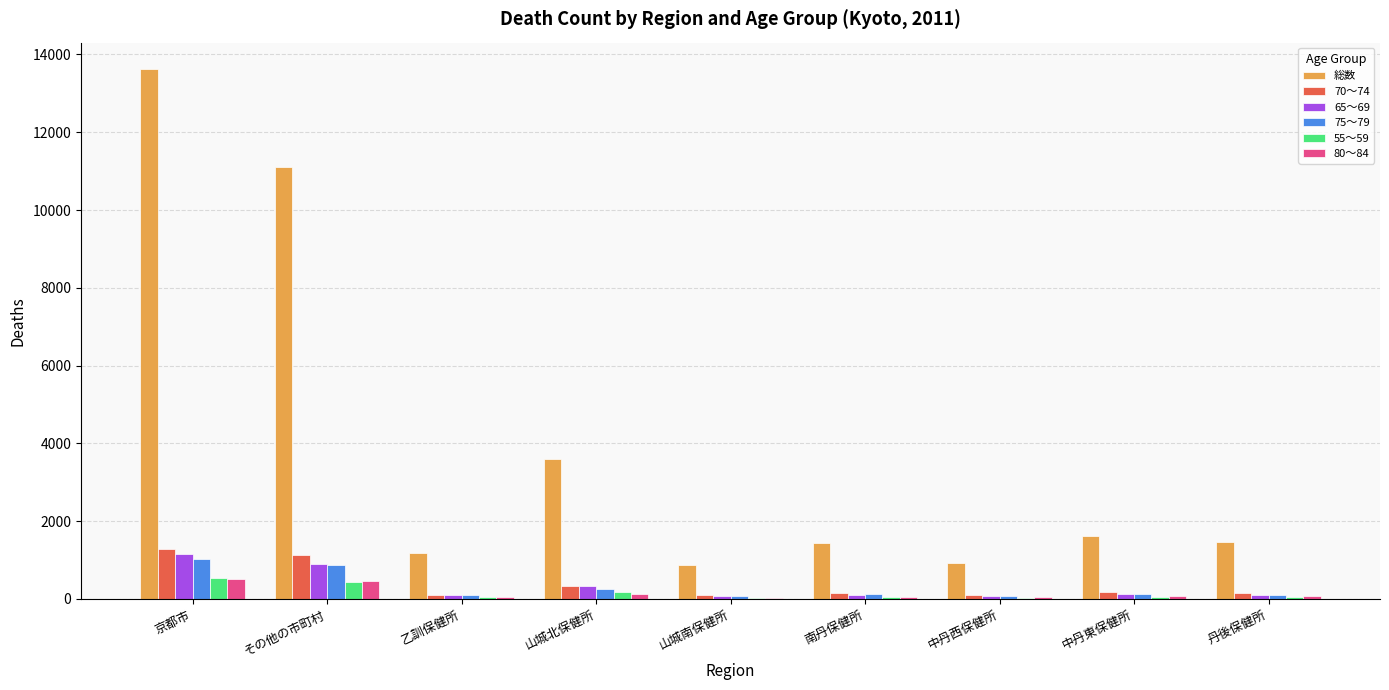

Is it true that 総数 equals 18837 at その他の市町村?

False